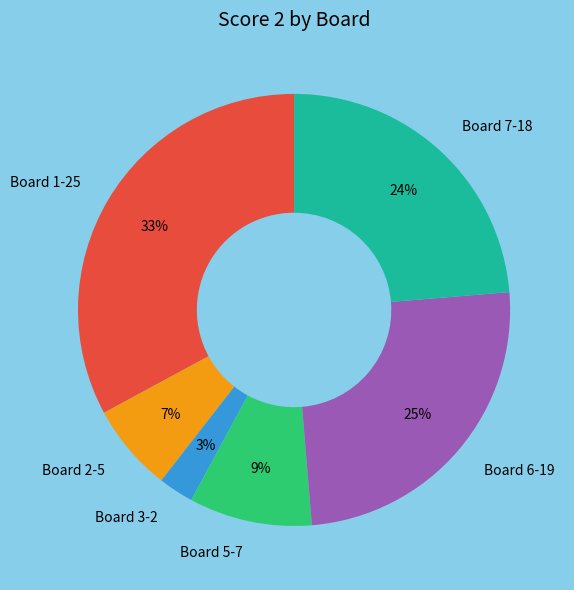

Is there any slice that represents more than half of the pie?

No